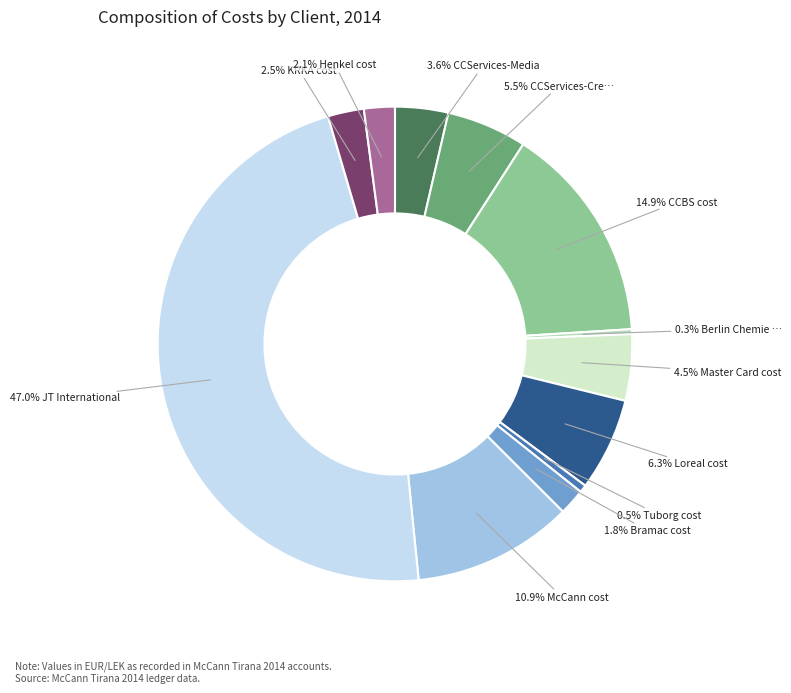

Is there any slice that represents more than half of the pie?

No